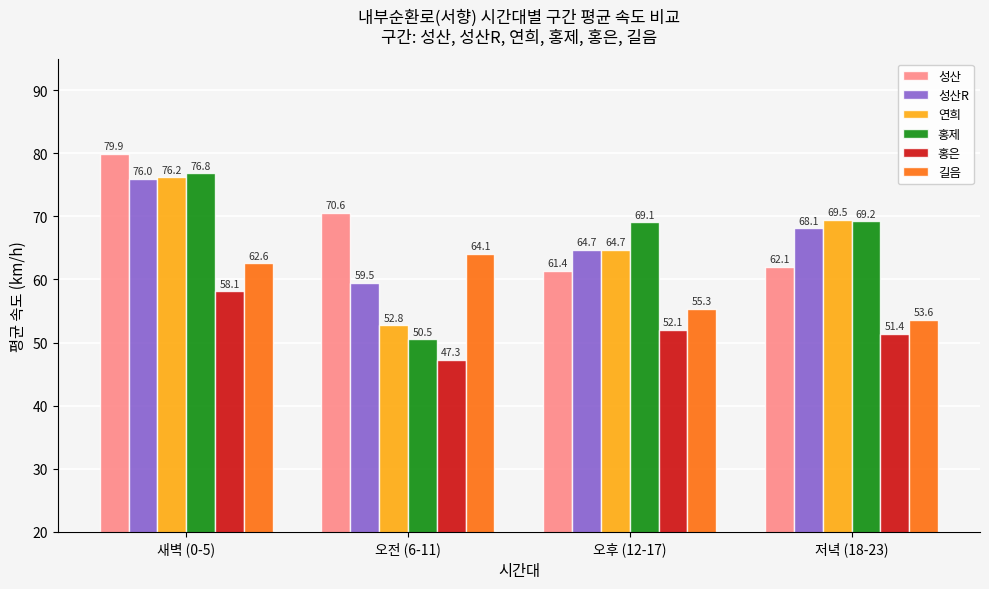

Reading left to right, list all the values displayed in this chart.

성산: 79.9	70.6	61.4	62.1
성산R: 76.0	59.5	64.7	68.1
연희: 76.2	52.8	64.7	69.5
홍제: 76.8	50.5	69.1	69.2
홍은: 58.1	47.3	52.1	51.4
길음: 62.6	64.1	55.3	53.6